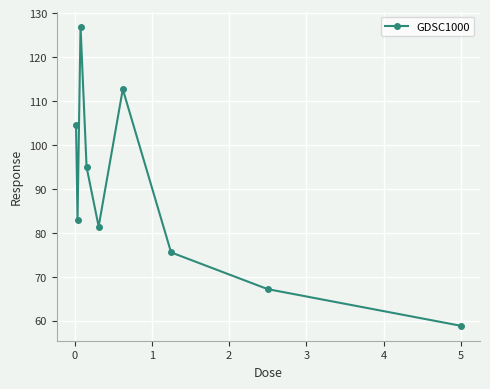

True or false: the data has more than 0 interior local peaks.

True